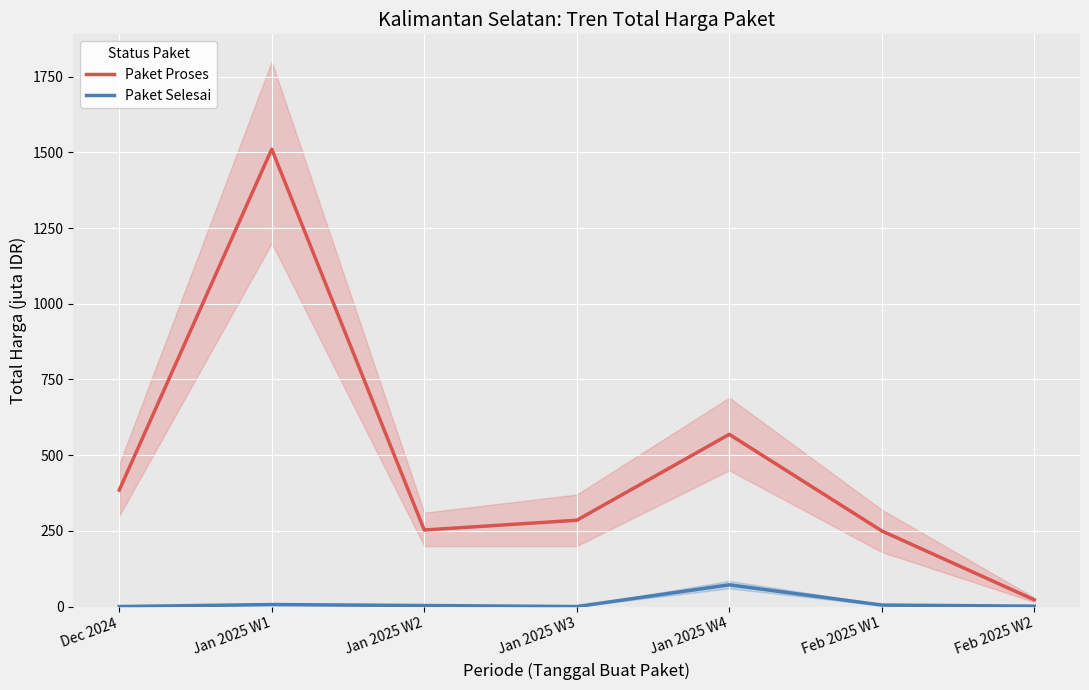

True or false: Paket Selesai and Paket Proses intersect in this chart.

False